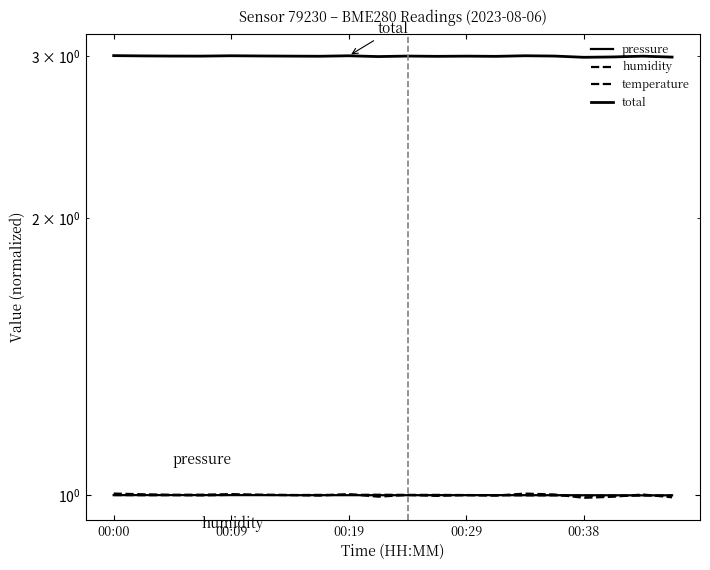

Which series has the largest range (max minus min)?

total